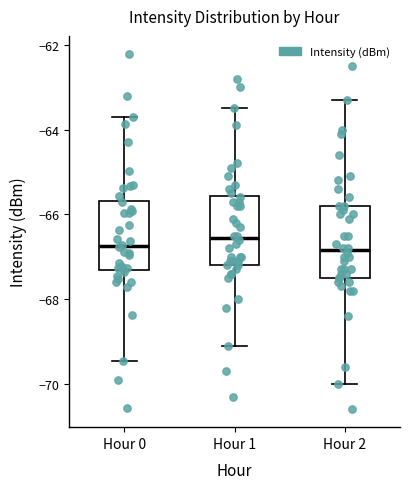

Where is the lower edge of the box for Hour 1 on the y-axis? The values are not printed on the chart, so give them approximately, as read against the axis.

-67.2